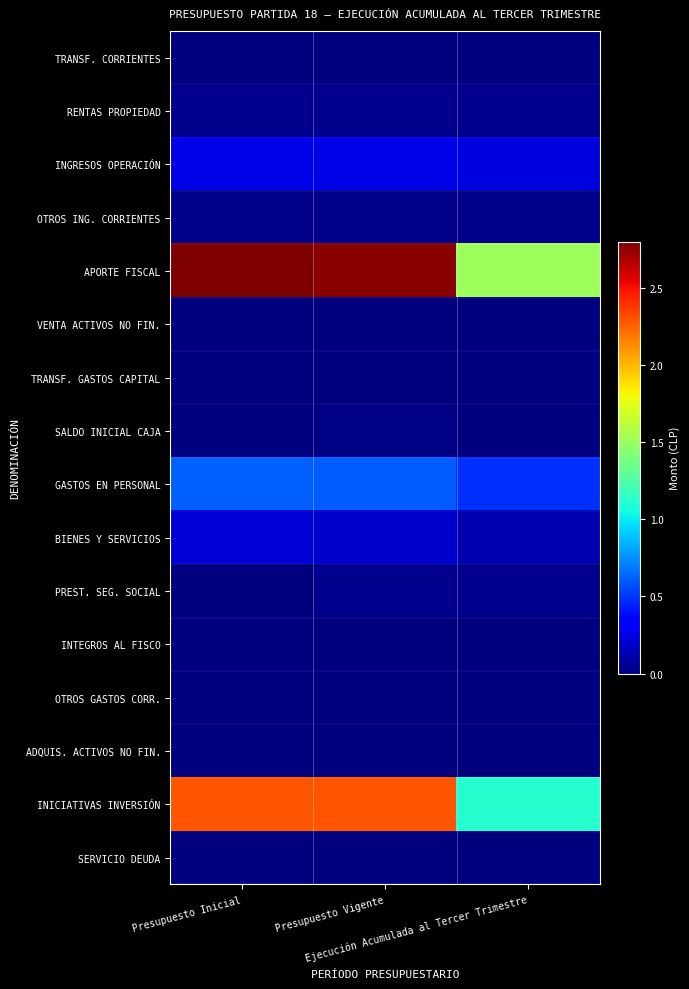

Reading left to right, extract all data points from this chart.

TRANSF. CORRIENTES: Presupuesto Inicial=0	Presupuesto Vigente=64763	Ejecución Acumulada al Tercer Trimestre=64763
RENTAS PROPIEDAD: Presupuesto Inicial=387968	Presupuesto Vigente=387968	Ejecución Acumulada al Tercer Trimestre=434747
INGRESOS OPERACIÓN: Presupuesto Inicial=2519658	Presupuesto Vigente=2519658	Ejecución Acumulada al Tercer Trimestre=2350990
OTROS ING. CORRIENTES: Presupuesto Inicial=226906	Presupuesto Vigente=226906	Ejecución Acumulada al Tercer Trimestre=317960
APORTE FISCAL: Presupuesto Inicial=28000721	Presupuesto Vigente=27775650	Ejecución Acumulada al Tercer Trimestre=15178207
VENTA ACTIVOS NO FIN.: Presupuesto Inicial=18037	Presupuesto Vigente=18037	Ejecución Acumulada al Tercer Trimestre=4065
TRANSF. GASTOS CAPITAL: Presupuesto Inicial=82429	Presupuesto Vigente=82429	Ejecución Acumulada al Tercer Trimestre=78000
SALDO INICIAL CAJA: Presupuesto Inicial=10000	Presupuesto Vigente=210045	Ejecución Acumulada al Tercer Trimestre=0
GASTOS EN PERSONAL: Presupuesto Inicial=6164476	Presupuesto Vigente=6045008	Ejecución Acumulada al Tercer Trimestre=4878716
BIENES Y SERVICIOS: Presupuesto Inicial=2095544	Presupuesto Vigente=1925848	Ejecución Acumulada al Tercer Trimestre=1288847
PREST. SEG. SOCIAL: Presupuesto Inicial=0	Presupuesto Vigente=343377	Ejecución Acumulada al Tercer Trimestre=343108
INTEGROS AL FISCO: Presupuesto Inicial=5784	Presupuesto Vigente=5773	Ejecución Acumulada al Tercer Trimestre=1870
OTROS GASTOS CORR.: Presupuesto Inicial=10	Presupuesto Vigente=10	Ejecución Acumulada al Tercer Trimestre=0
ADQUIS. ACTIVOS NO FIN.: Presupuesto Inicial=104652	Presupuesto Vigente=90187	Ejecución Acumulada al Tercer Trimestre=39594
INICIATIVAS INVERSIÓN: Presupuesto Inicial=22875150	Presupuesto Vigente=22875150	Ejecución Acumulada al Tercer Trimestre=11149426
SERVICIO DEUDA: Presupuesto Inicial=103	Presupuesto Vigente=103	Ejecución Acumulada al Tercer Trimestre=0